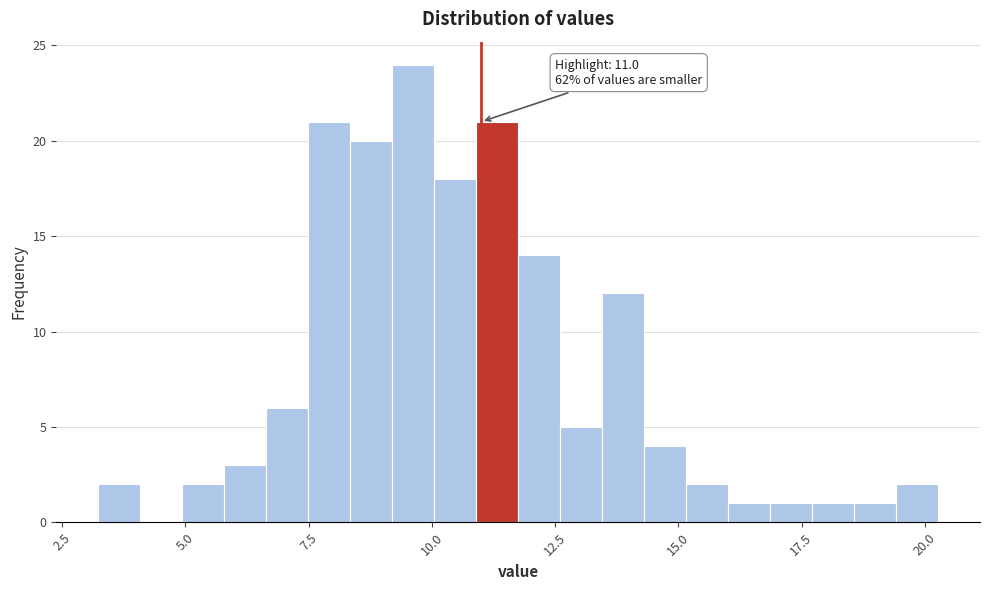

Around what value on the x-axis is the tallest bar? Give the approximate position of its centre, as read against the axis.

9.5